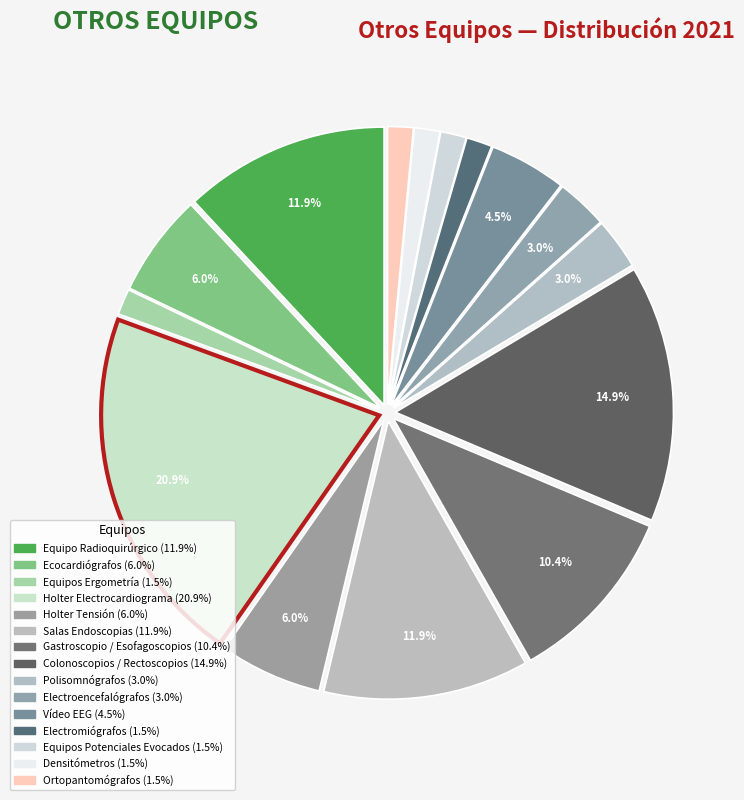

What is the largest slice in the pie chart?

Holter Electrocardiograma